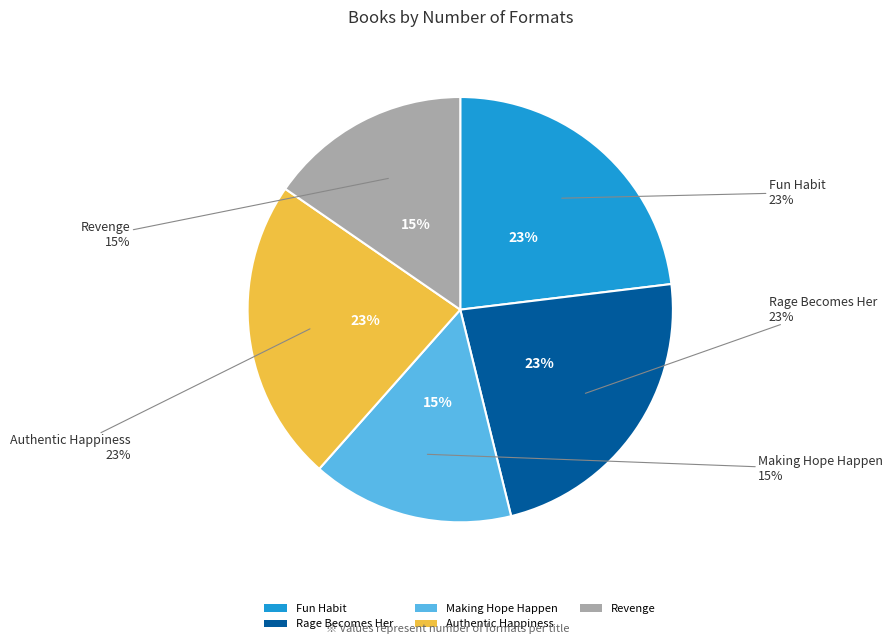

Count the number of slices in the pie.

5